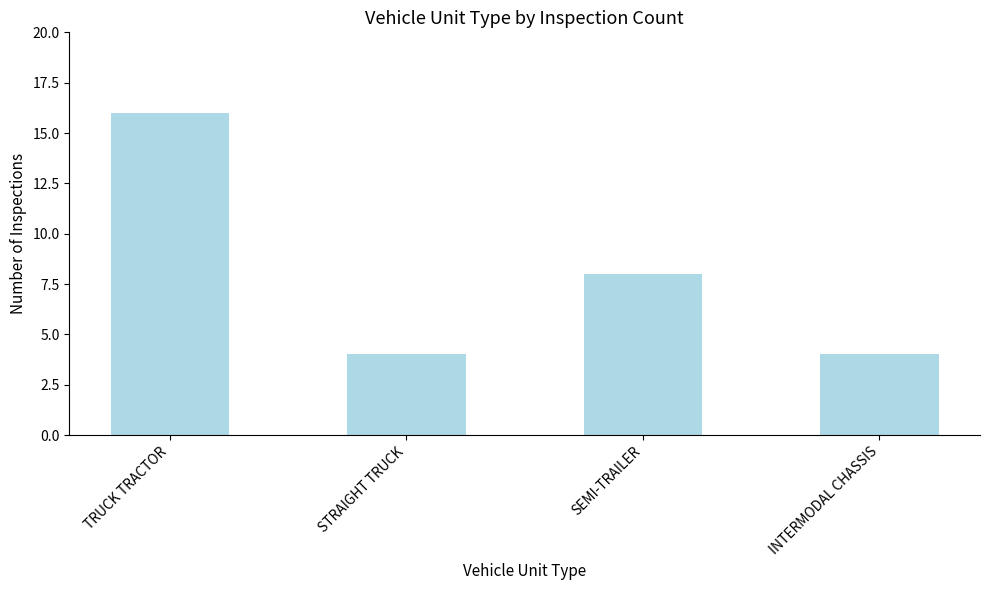

What position from the left is SEMI-TRAILER?

3